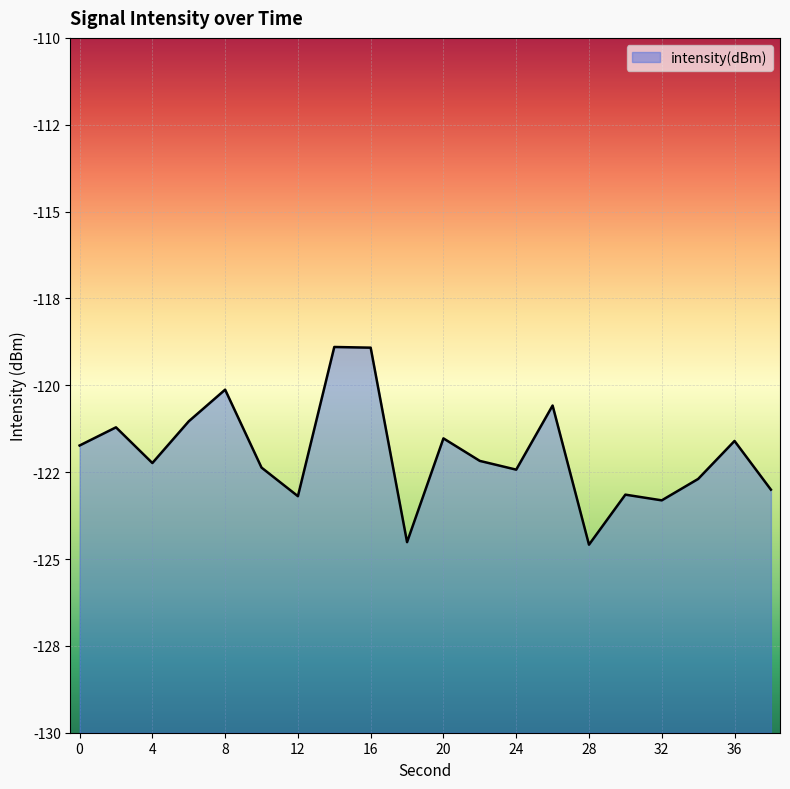

What is the minimum value shown in the chart?

-124.6